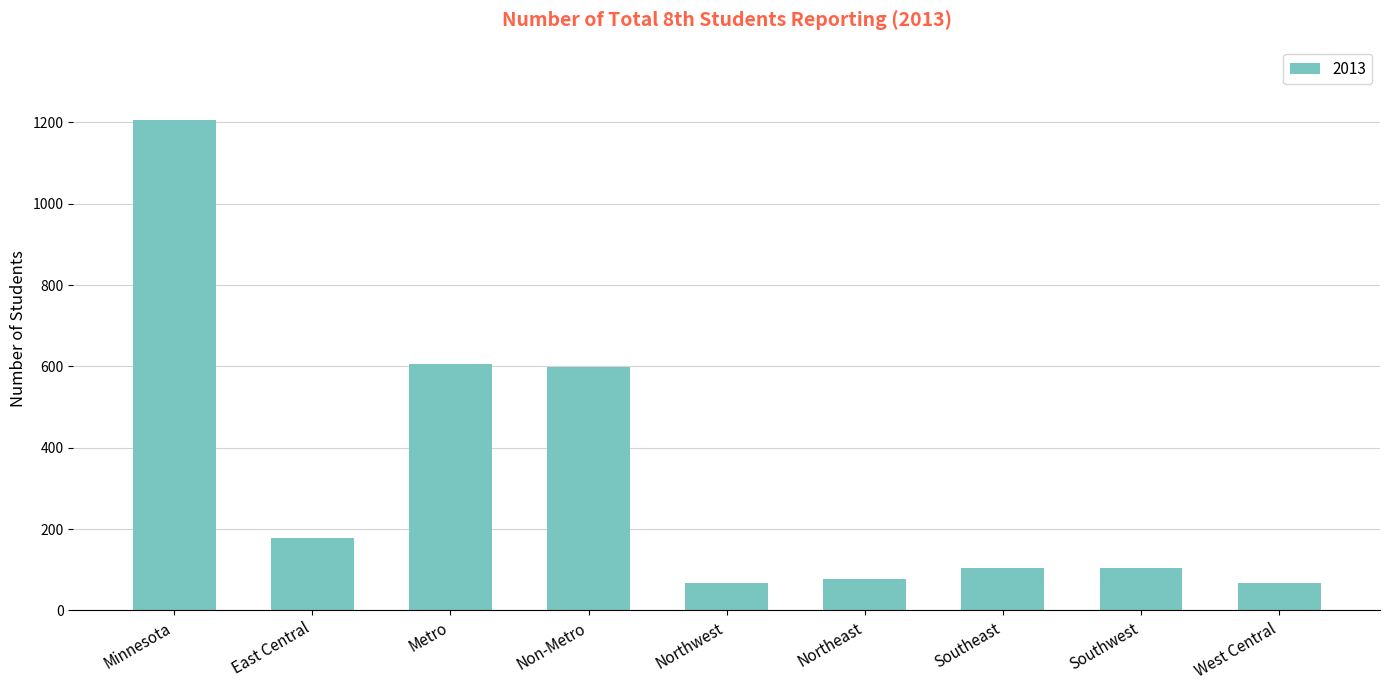

What is the average value?

334